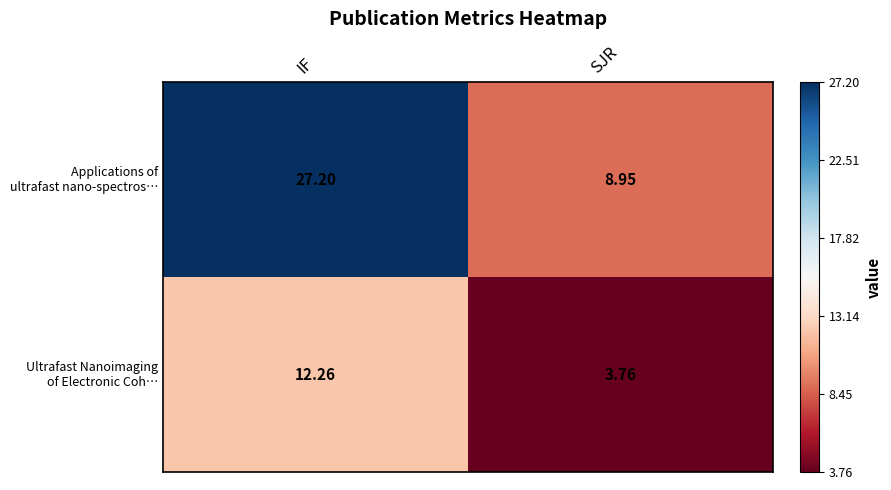

Which label corresponds to the largest value in the chart?

IF